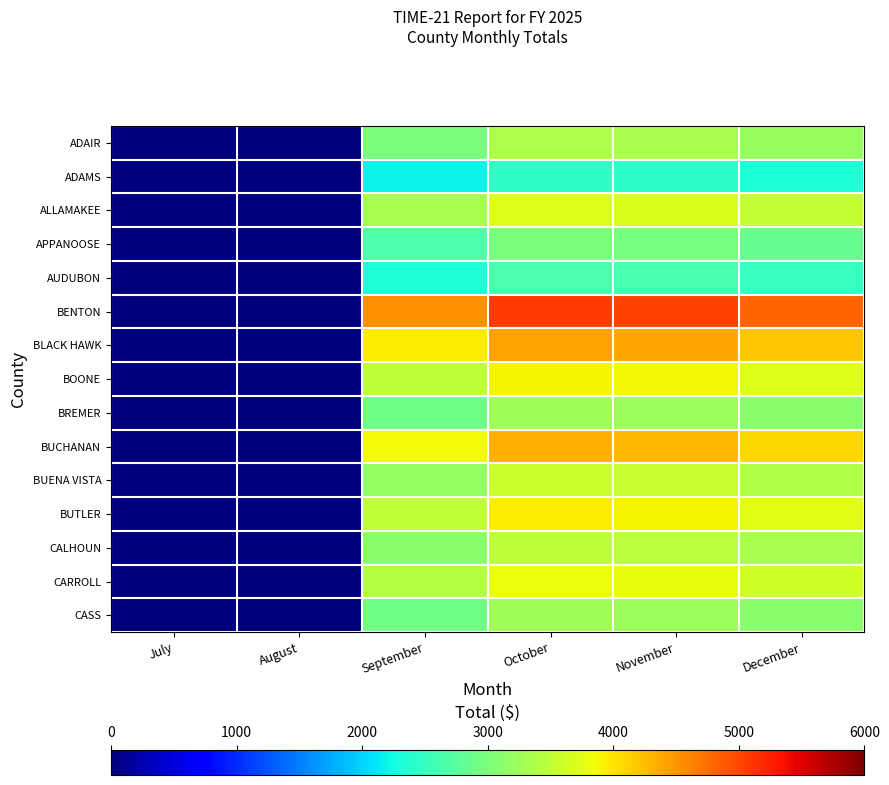

Between August and July, which is larger?

August